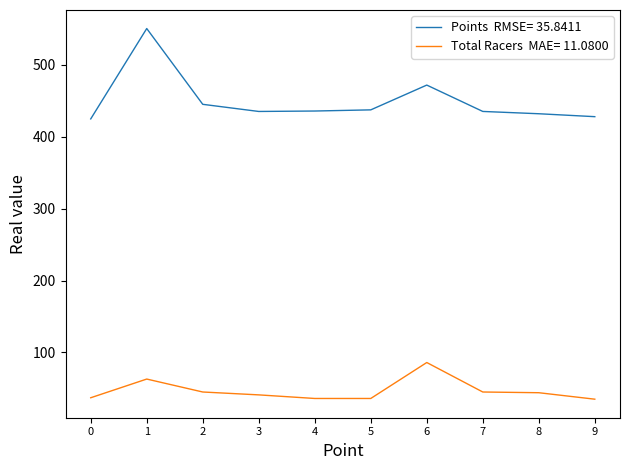

What is the total value across all series at 0?

461.8